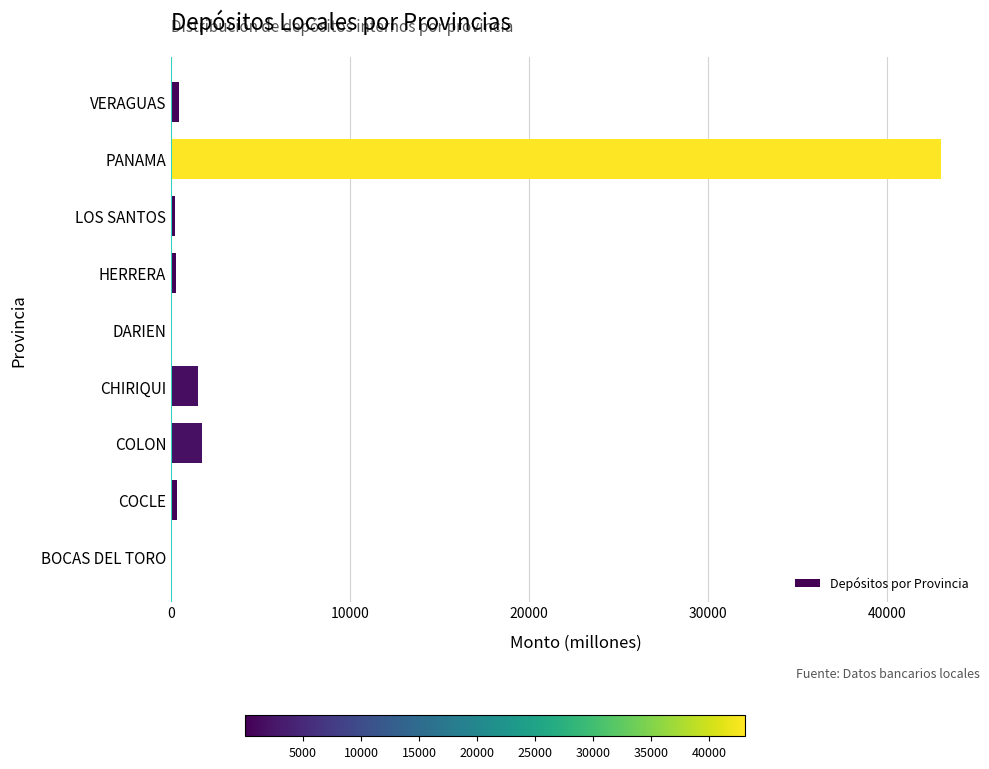

Count the number of categories in the chart.

9